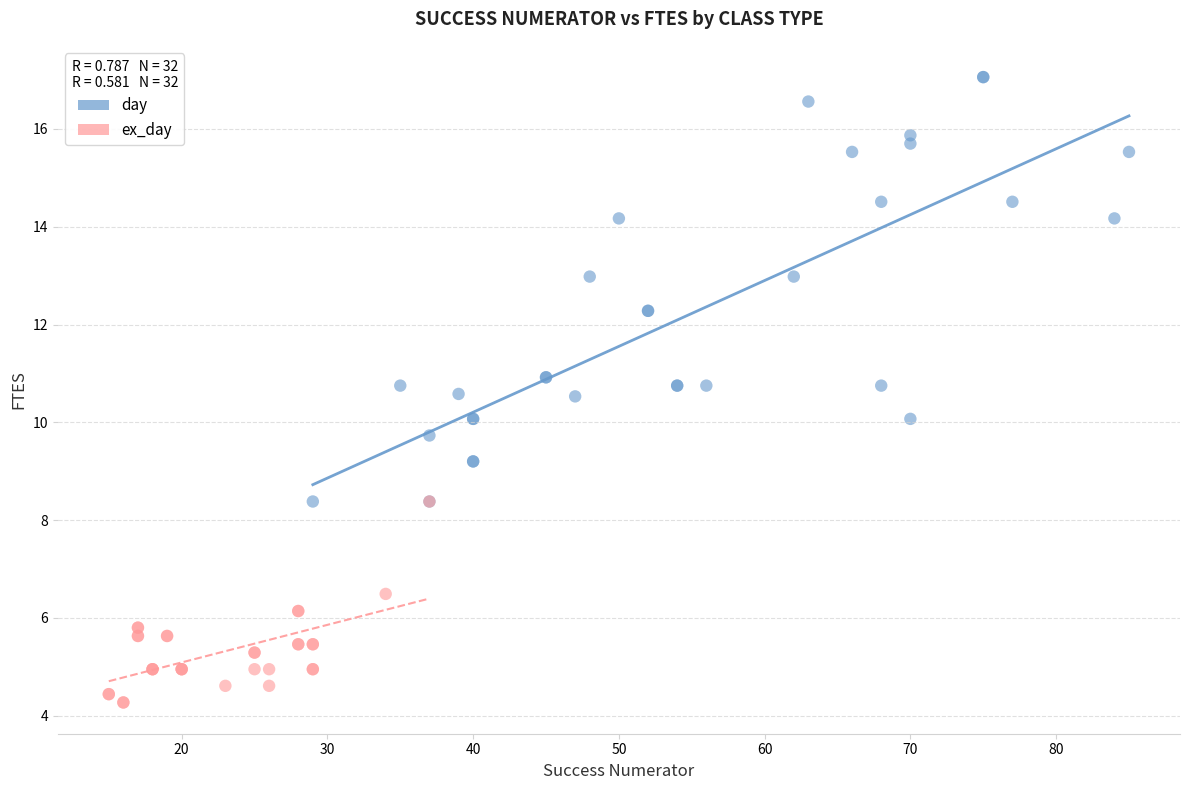

Which series has the largest Y range (max minus min)?

day